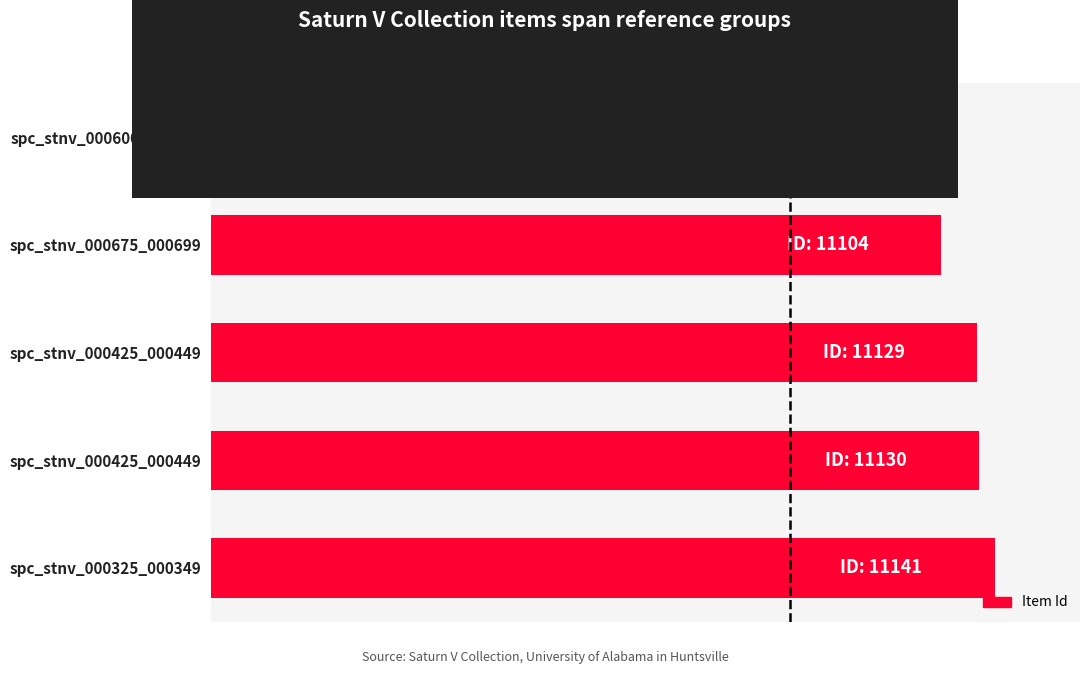

Does the chart contain any negative values?

No